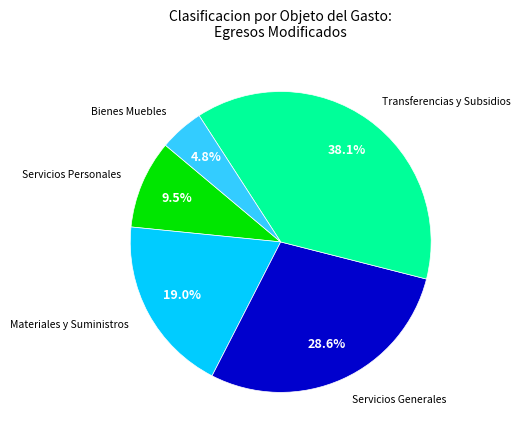

Does any single category account for the majority?

No